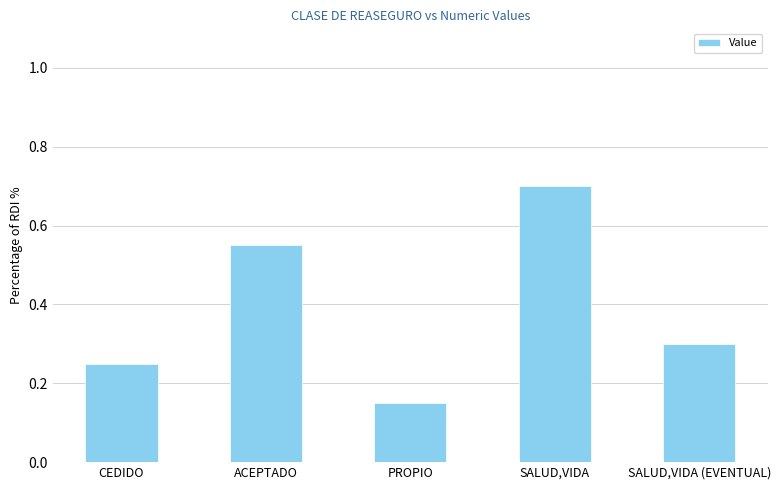

What is the greatest value displayed?

0.7